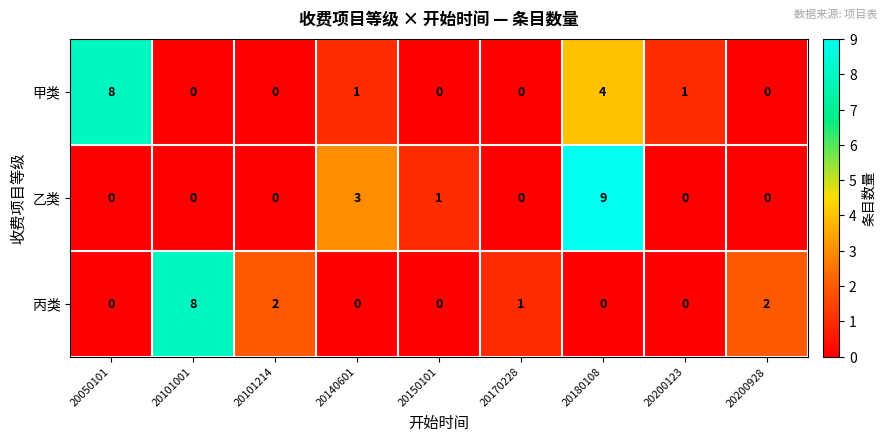

What is the total value across all series at 20101214?

2